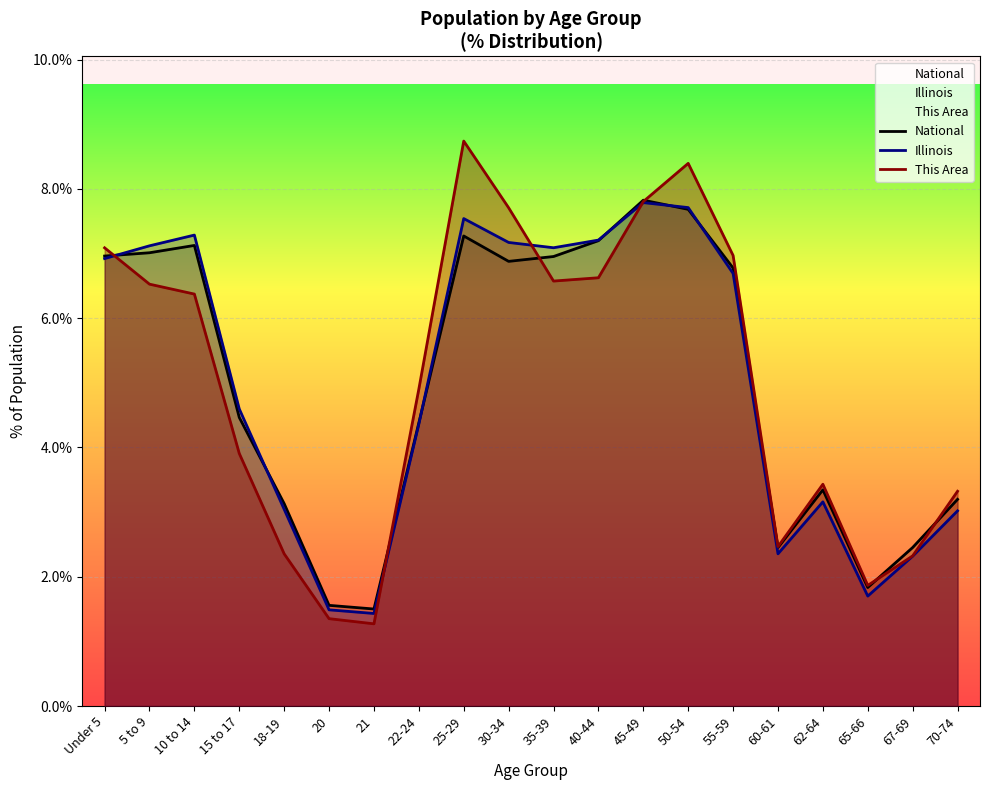

Reading left to right, transcribe all the data shown in this chart.

National: Under 5=7.0	5 to 9=7.0	10 to 14=7.1	15 to 17=4.5	18-19=3.1	20=1.6	21=1.5	22-24=4.4	25-29=7.3	30-34=6.9	35-39=7.0	40-44=7.2	45-49=7.8	50-54=7.7	55-59=6.8	60-61=2.5	62-64=3.3	65-66=1.8	67-69=2.5	70-74=3.2
Illinois: Under 5=6.9	5 to 9=7.1	10 to 14=7.3	15 to 17=4.6	18-19=3.0	20=1.5	21=1.4	22-24=4.4	25-29=7.5	30-34=7.2	35-39=7.1	40-44=7.2	45-49=7.8	50-54=7.7	55-59=6.7	60-61=2.4	62-64=3.2	65-66=1.7	67-69=2.3	70-74=3.0
This Area: Under 5=7.1	5 to 9=6.5	10 to 14=6.4	15 to 17=3.9	18-19=2.4	20=1.4	21=1.3	22-24=4.9	25-29=8.7	30-34=7.7	35-39=6.6	40-44=6.6	45-49=7.8	50-54=8.4	55-59=7.0	60-61=2.5	62-64=3.4	65-66=1.9	67-69=2.3	70-74=3.3